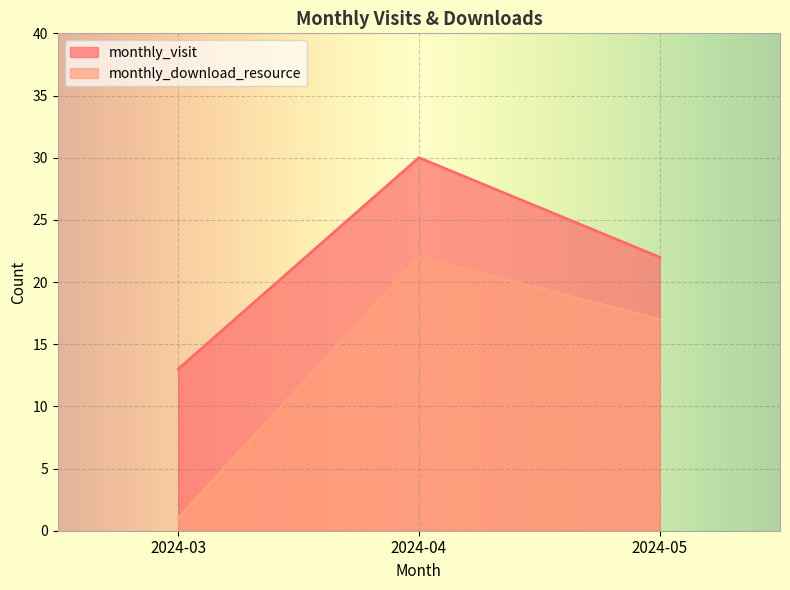

Which category has the lowest value in the monthly_visit series?

2024-03